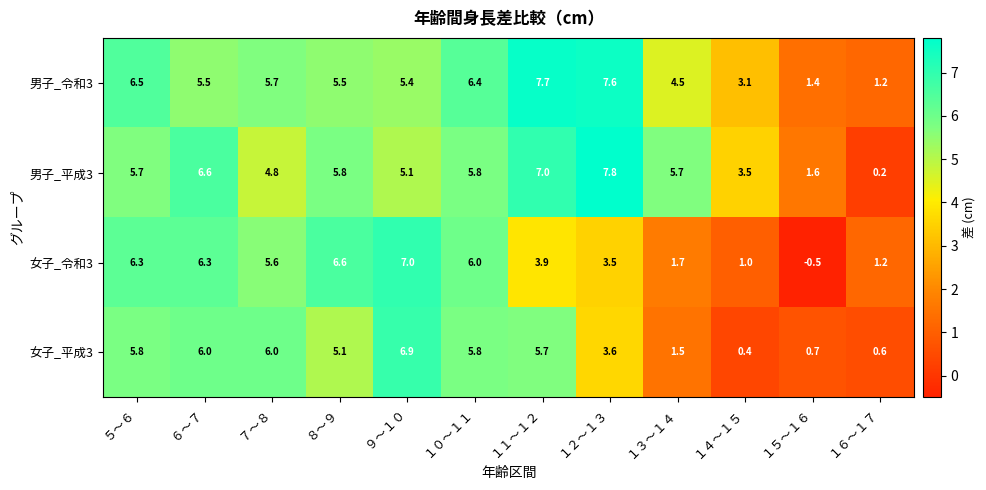

True or false: 女子_平成3 has a value of 5.1 at ８～９.

True